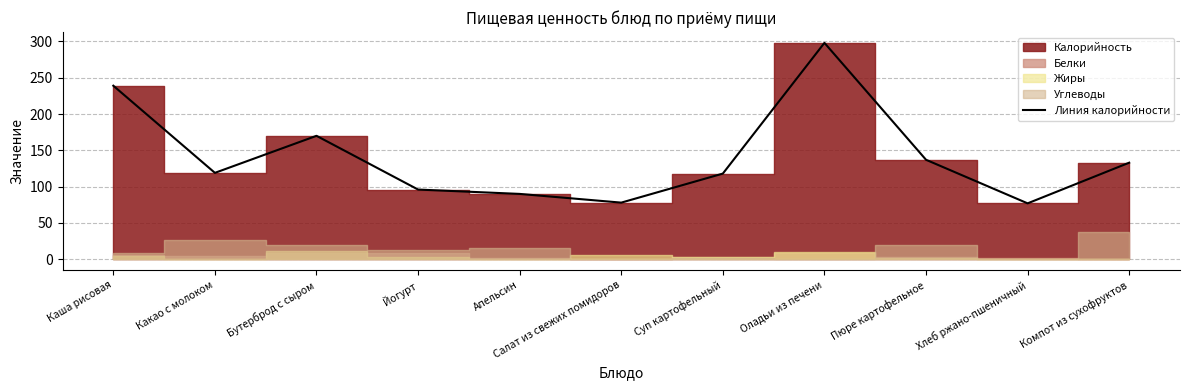

Reading left to right, what are all the values shown in this chart?

239	119	170	96	90	78	118	298	137	77	133